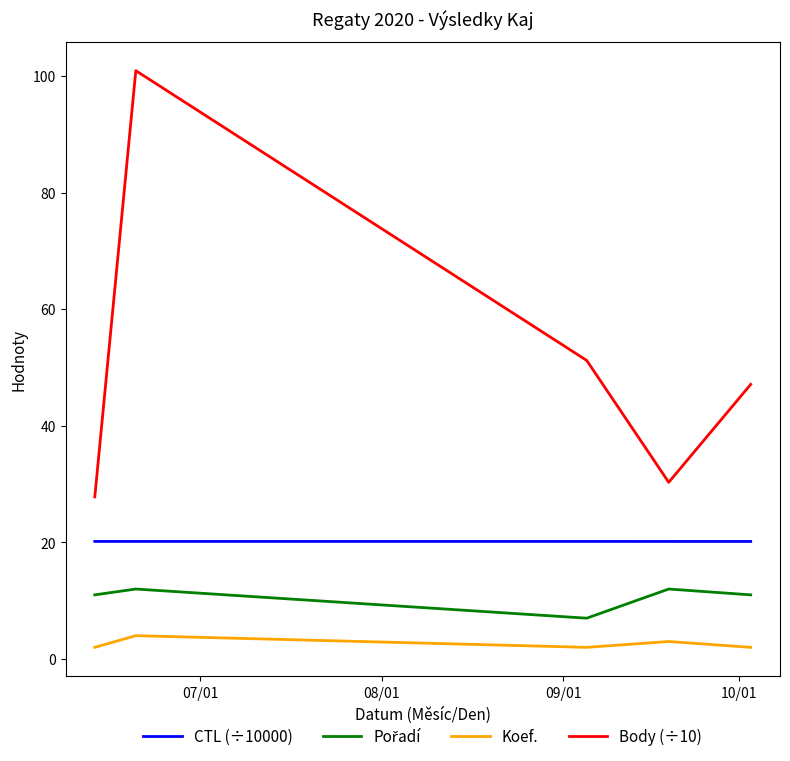

What is the sum of all Koef. values?

13.0